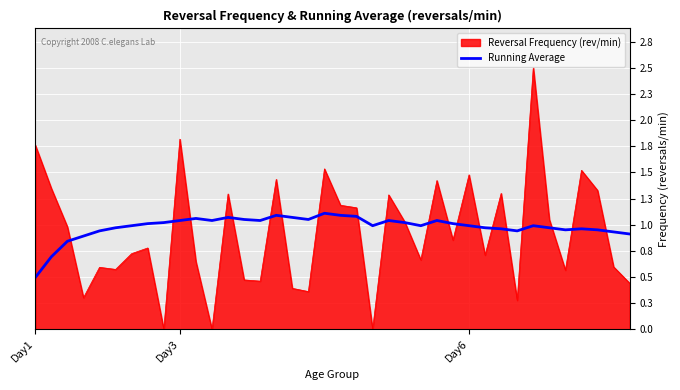

What are all the series names shown in the legend?

Reversal Frequency (rev/min), Running Average